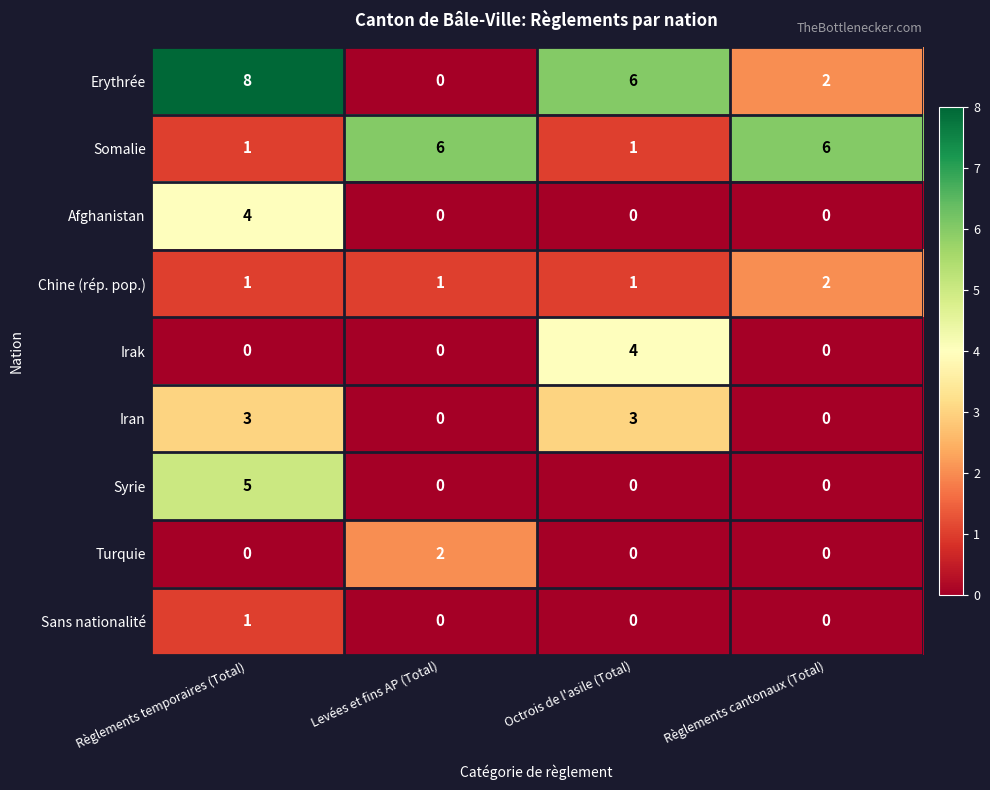

At which category does the chart reach its peak across all series?

Règlements temporaires (Total)